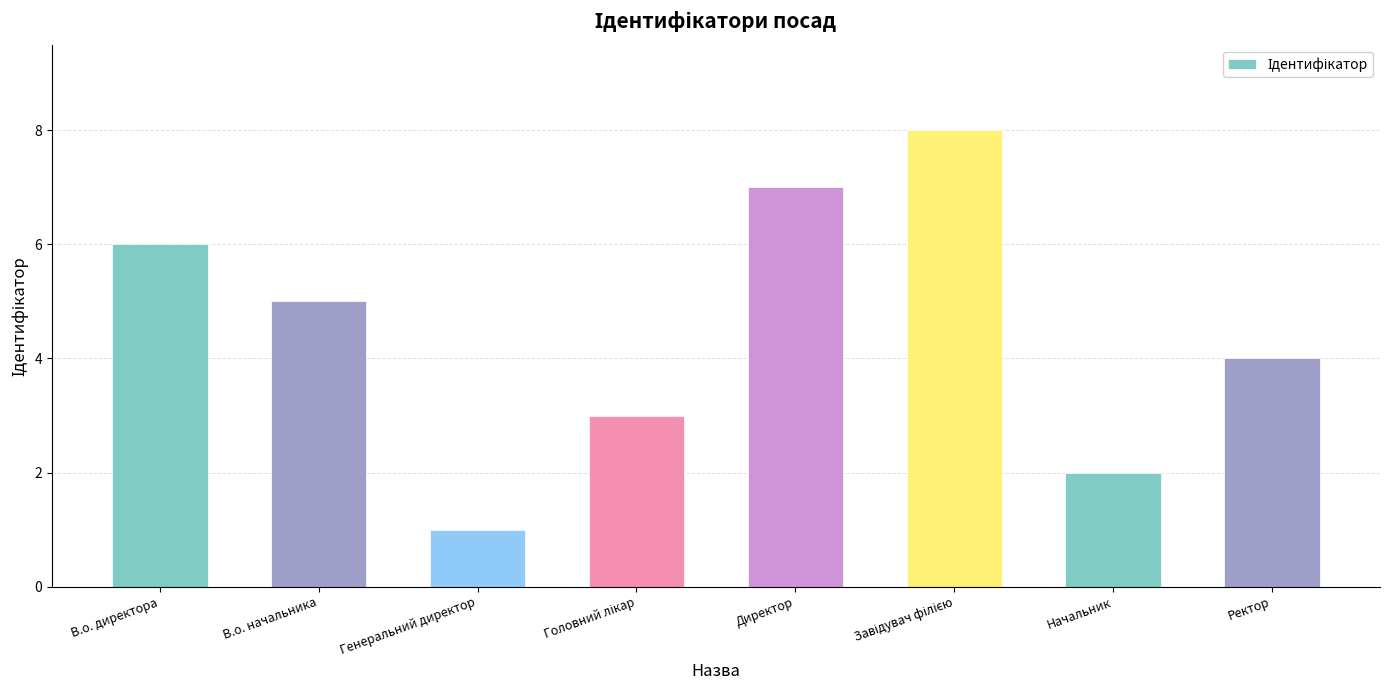

What is the change in value from В.о. директора to Начальник?

-4